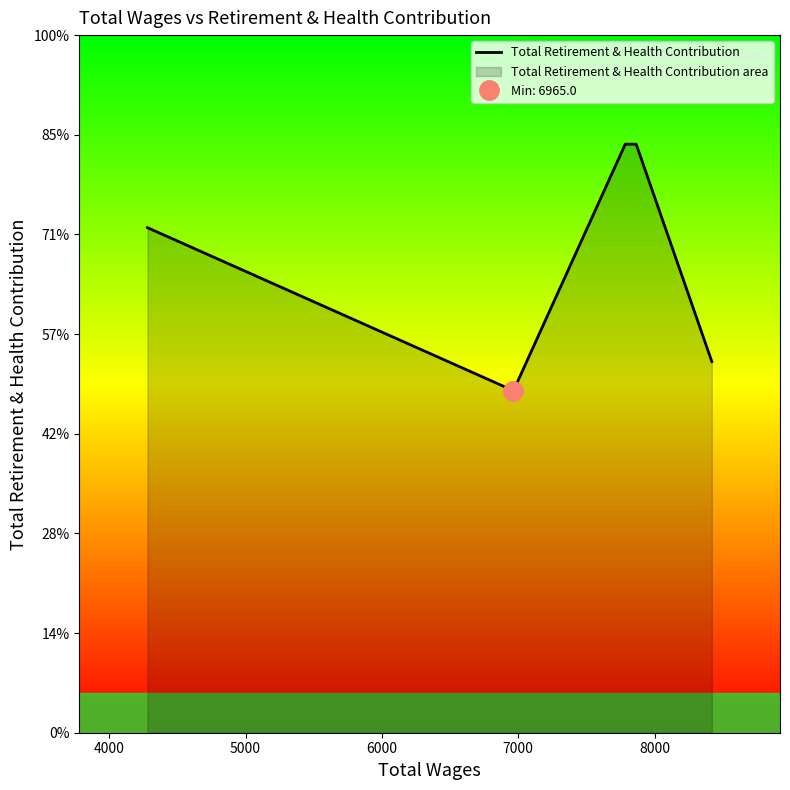

How many series are shown in this chart?

1